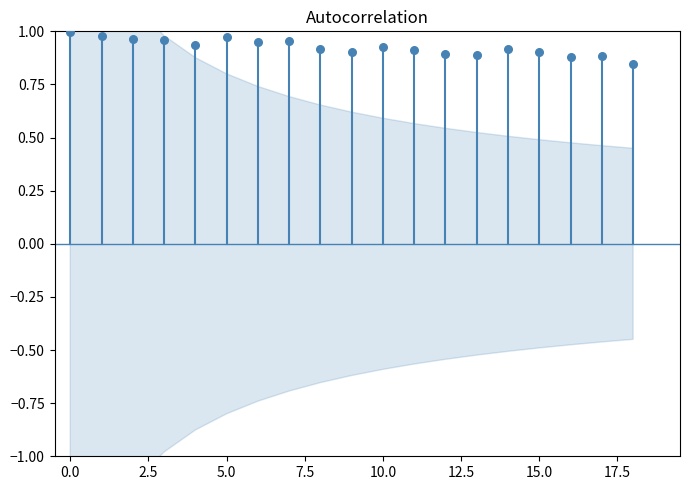

How many data points are displayed?

19